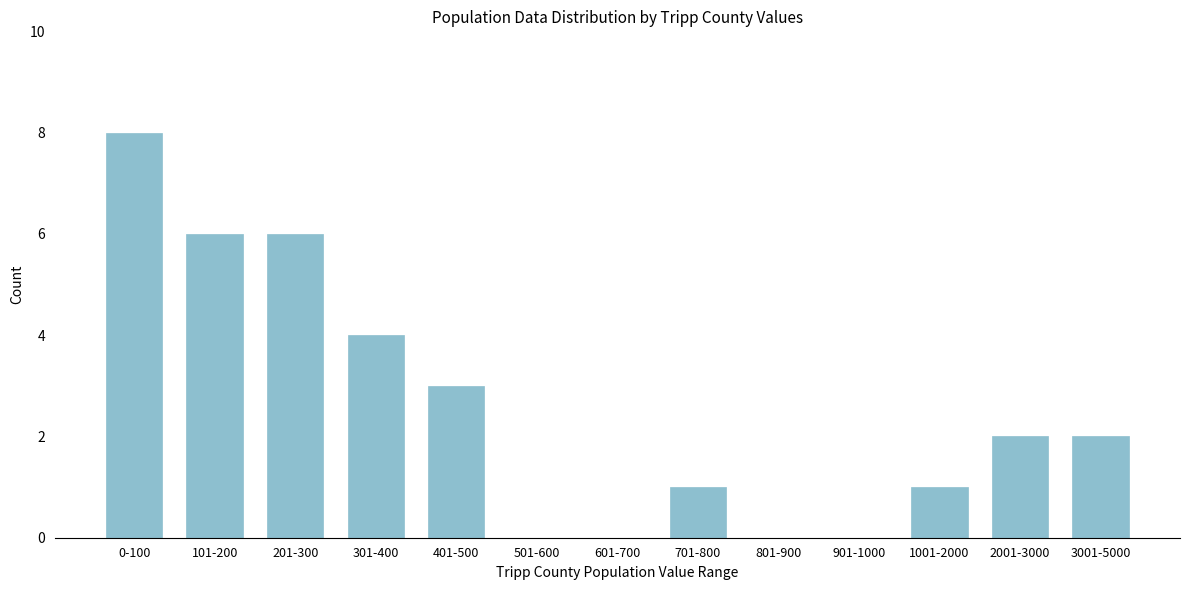

Reading right to left, transcribe all the data shown in this chart.

3001-5000=2	2001-3000=2	1001-2000=1	901-1000=0	801-900=0	701-800=1	601-700=0	501-600=0	401-500=3	301-400=4	201-300=6	101-200=6	0-100=8